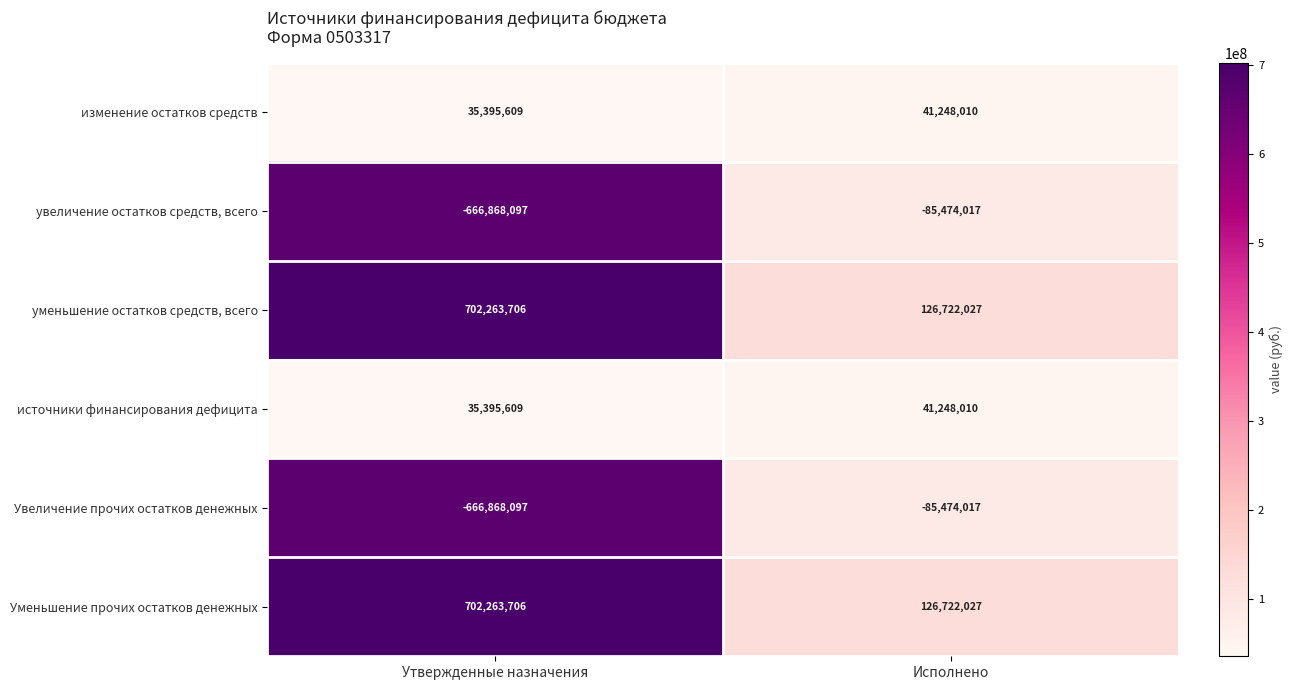

Which category has the lowest value in the Уменьшение прочих остатков денежных series?

Исполнено